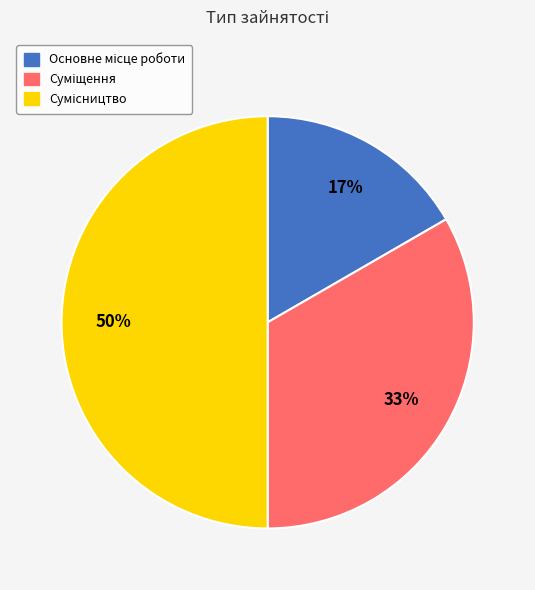

To the nearest percent, what is the average slice percentage?

33%